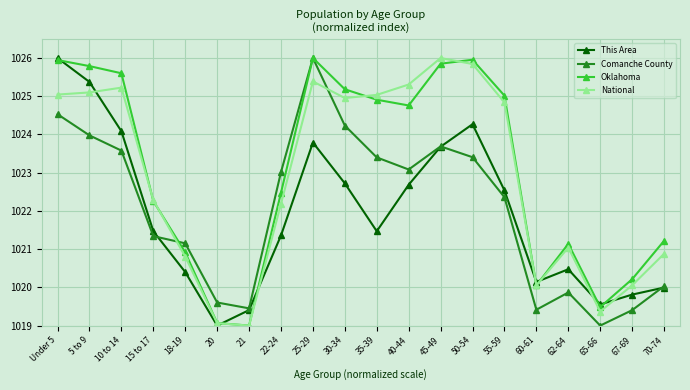

In Oklahoma, how many points are higher than both neighbors (excluding endpoints)?

3